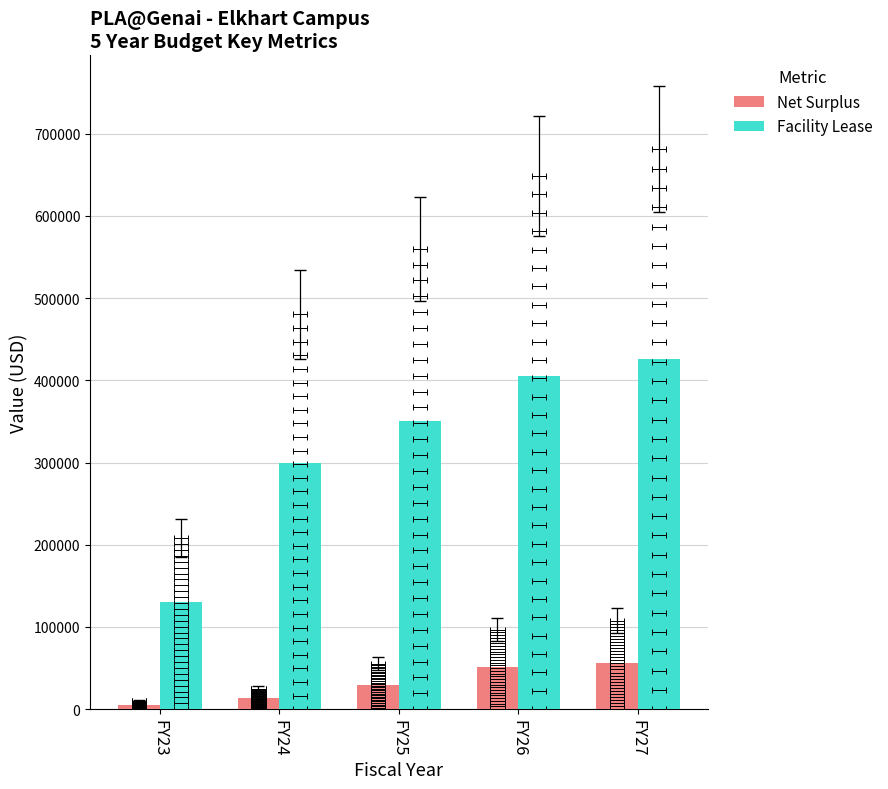

The Net Surplus series shows 101929.1 at FY27. True or false?

False